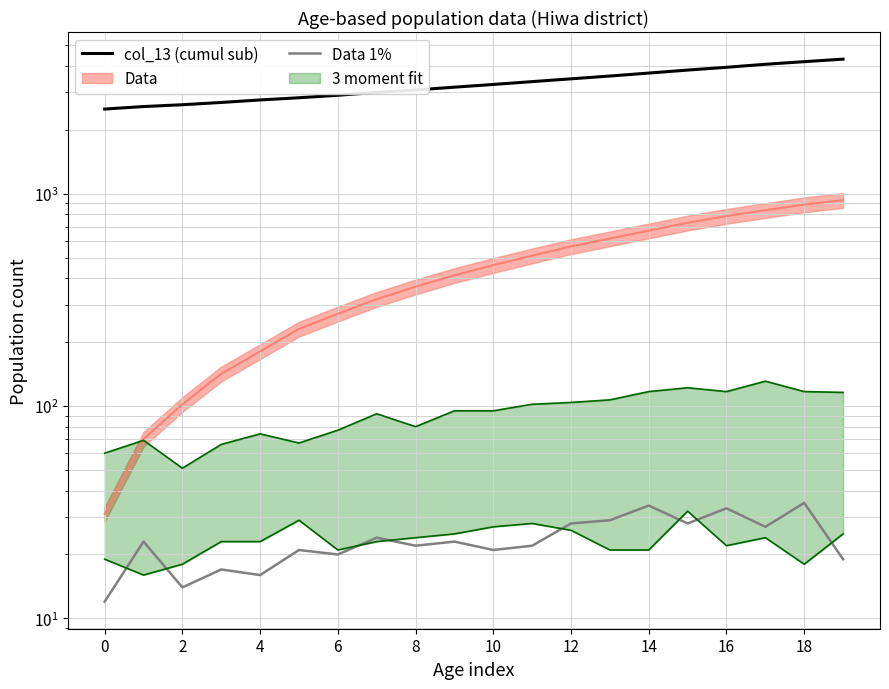

How many data points in Data 1% are less than 23?

10